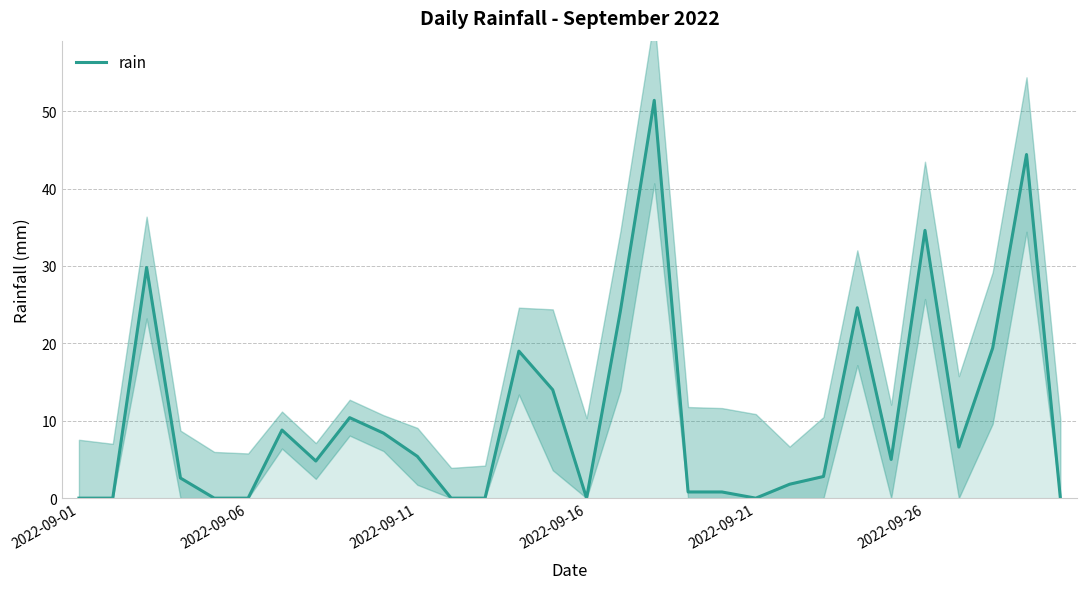

True or false: there are more than 0 points higher than both neighbors.

True